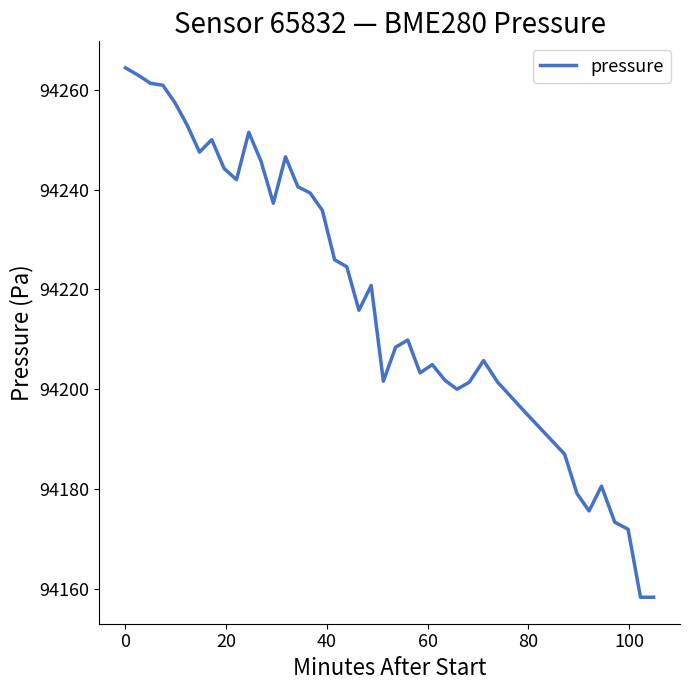

What is the maximum value shown in the chart?

94264.4